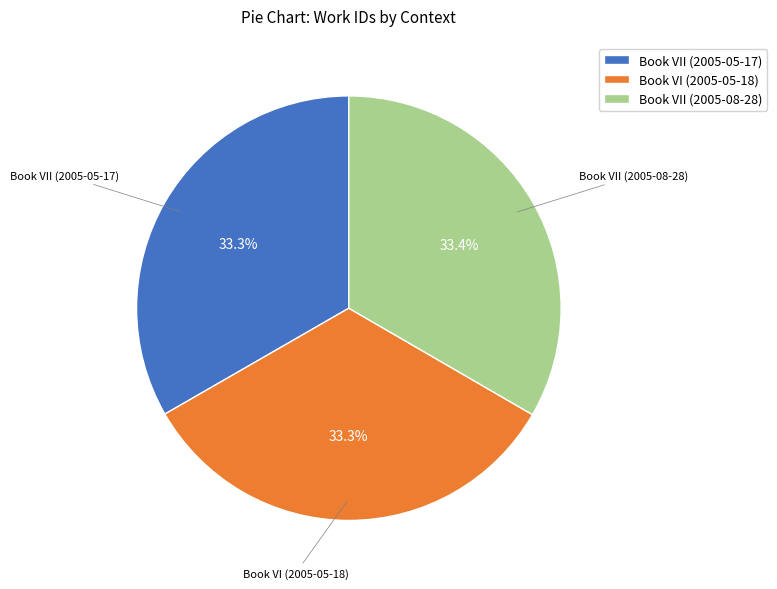

What is the total percentage of Book VI (2005-05-18) and Book VII (2005-05-17)?

66.6%